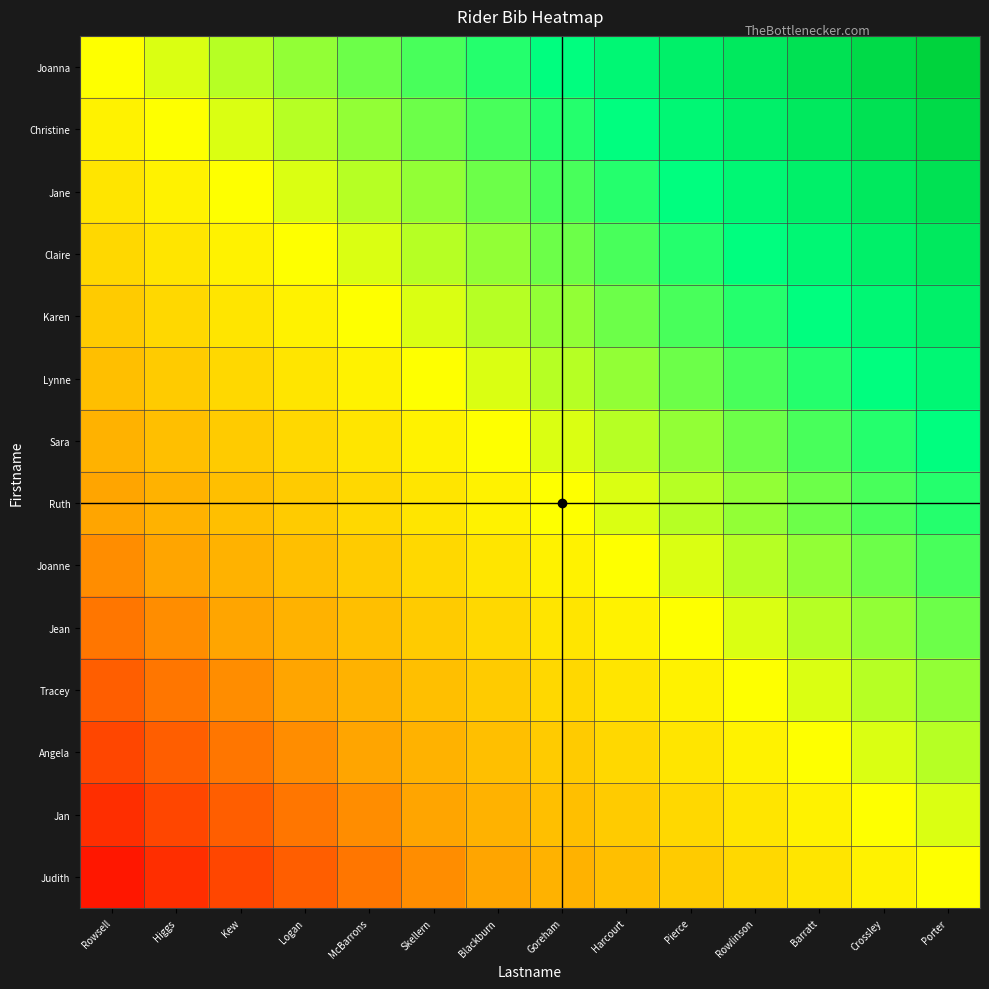

Reading left to right, extract all data points from this chart.

Joanna: Rowsell=0.0	Higgs=0.1	Kew=0.1	Logan=0.2	McBarrons=0.3	Skellern=0.4	Blackburn=0.4	Goreham=0.5	Harcourt=0.6	Pierce=0.6	Rowlinson=0.7	Barratt=0.8	Crossley=0.9	Porter=0.9
Christine: Rowsell=-0.1	Higgs=0.0	Kew=0.1	Logan=0.1	McBarrons=0.2	Skellern=0.3	Blackburn=0.4	Goreham=0.4	Harcourt=0.5	Pierce=0.6	Rowlinson=0.6	Barratt=0.7	Crossley=0.8	Porter=0.9
Jane: Rowsell=-0.1	Higgs=-0.1	Kew=0.0	Logan=0.1	McBarrons=0.1	Skellern=0.2	Blackburn=0.3	Goreham=0.4	Harcourt=0.4	Pierce=0.5	Rowlinson=0.6	Barratt=0.6	Crossley=0.7	Porter=0.8
Claire: Rowsell=-0.2	Higgs=-0.1	Kew=-0.1	Logan=0.0	McBarrons=0.1	Skellern=0.1	Blackburn=0.2	Goreham=0.3	Harcourt=0.4	Pierce=0.4	Rowlinson=0.5	Barratt=0.6	Crossley=0.6	Porter=0.7
Karen: Rowsell=-0.3	Higgs=-0.2	Kew=-0.1	Logan=-0.1	McBarrons=0.0	Skellern=0.1	Blackburn=0.1	Goreham=0.2	Harcourt=0.3	Pierce=0.4	Rowlinson=0.4	Barratt=0.5	Crossley=0.6	Porter=0.6
Lynne: Rowsell=-0.4	Higgs=-0.3	Kew=-0.2	Logan=-0.1	McBarrons=-0.1	Skellern=0.0	Blackburn=0.1	Goreham=0.1	Harcourt=0.2	Pierce=0.3	Rowlinson=0.4	Barratt=0.4	Crossley=0.5	Porter=0.6
Sara: Rowsell=-0.4	Higgs=-0.4	Kew=-0.3	Logan=-0.2	McBarrons=-0.1	Skellern=-0.1	Blackburn=0.0	Goreham=0.1	Harcourt=0.1	Pierce=0.2	Rowlinson=0.3	Barratt=0.4	Crossley=0.4	Porter=0.5
Ruth: Rowsell=-0.5	Higgs=-0.4	Kew=-0.4	Logan=-0.3	McBarrons=-0.2	Skellern=-0.1	Blackburn=-0.1	Goreham=0.0	Harcourt=0.1	Pierce=0.1	Rowlinson=0.2	Barratt=0.3	Crossley=0.4	Porter=0.4
Joanne: Rowsell=-0.6	Higgs=-0.5	Kew=-0.4	Logan=-0.4	McBarrons=-0.3	Skellern=-0.2	Blackburn=-0.1	Goreham=-0.1	Harcourt=0.0	Pierce=0.1	Rowlinson=0.1	Barratt=0.2	Crossley=0.3	Porter=0.4
Jean: Rowsell=-0.6	Higgs=-0.6	Kew=-0.5	Logan=-0.4	McBarrons=-0.4	Skellern=-0.3	Blackburn=-0.2	Goreham=-0.1	Harcourt=-0.1	Pierce=0.0	Rowlinson=0.1	Barratt=0.1	Crossley=0.2	Porter=0.3
Tracey: Rowsell=-0.7	Higgs=-0.6	Kew=-0.6	Logan=-0.5	McBarrons=-0.4	Skellern=-0.4	Blackburn=-0.3	Goreham=-0.2	Harcourt=-0.1	Pierce=-0.1	Rowlinson=0.0	Barratt=0.1	Crossley=0.1	Porter=0.2
Angela: Rowsell=-0.8	Higgs=-0.7	Kew=-0.6	Logan=-0.6	McBarrons=-0.5	Skellern=-0.4	Blackburn=-0.4	Goreham=-0.3	Harcourt=-0.2	Pierce=-0.1	Rowlinson=-0.1	Barratt=0.0	Crossley=0.1	Porter=0.1
Jan: Rowsell=-0.9	Higgs=-0.8	Kew=-0.7	Logan=-0.6	McBarrons=-0.6	Skellern=-0.5	Blackburn=-0.4	Goreham=-0.4	Harcourt=-0.3	Pierce=-0.2	Rowlinson=-0.1	Barratt=-0.1	Crossley=0.0	Porter=0.1
Judith: Rowsell=-0.9	Higgs=-0.9	Kew=-0.8	Logan=-0.7	McBarrons=-0.6	Skellern=-0.6	Blackburn=-0.5	Goreham=-0.4	Harcourt=-0.4	Pierce=-0.3	Rowlinson=-0.2	Barratt=-0.1	Crossley=-0.1	Porter=0.0